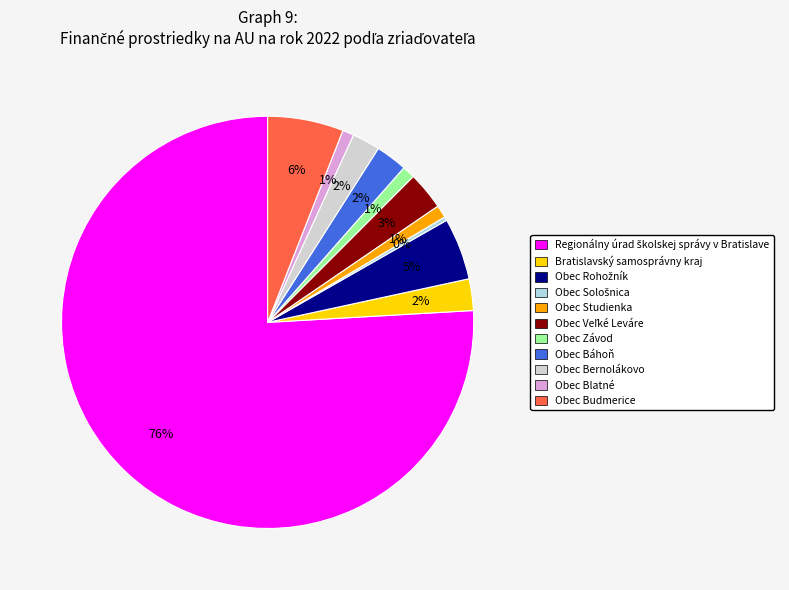

To the nearest percent, what percentage of the pie is Bratislavský samosprávny kraj?

2%